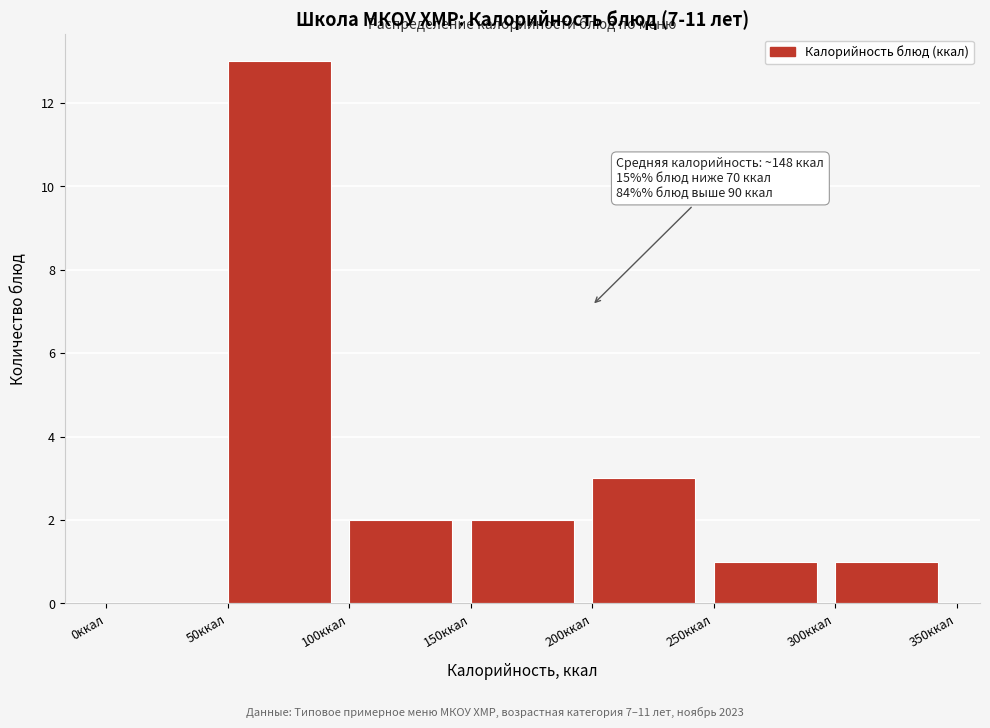

Over which range of the x-axis is the bar tallest?

50 to 100